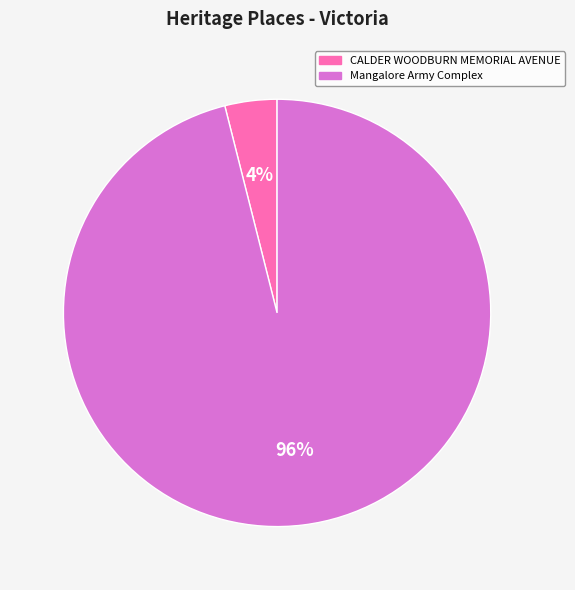

Between CALDER WOODBURN MEMORIAL AVENUE and Mangalore Army Complex, which is larger?

Mangalore Army Complex